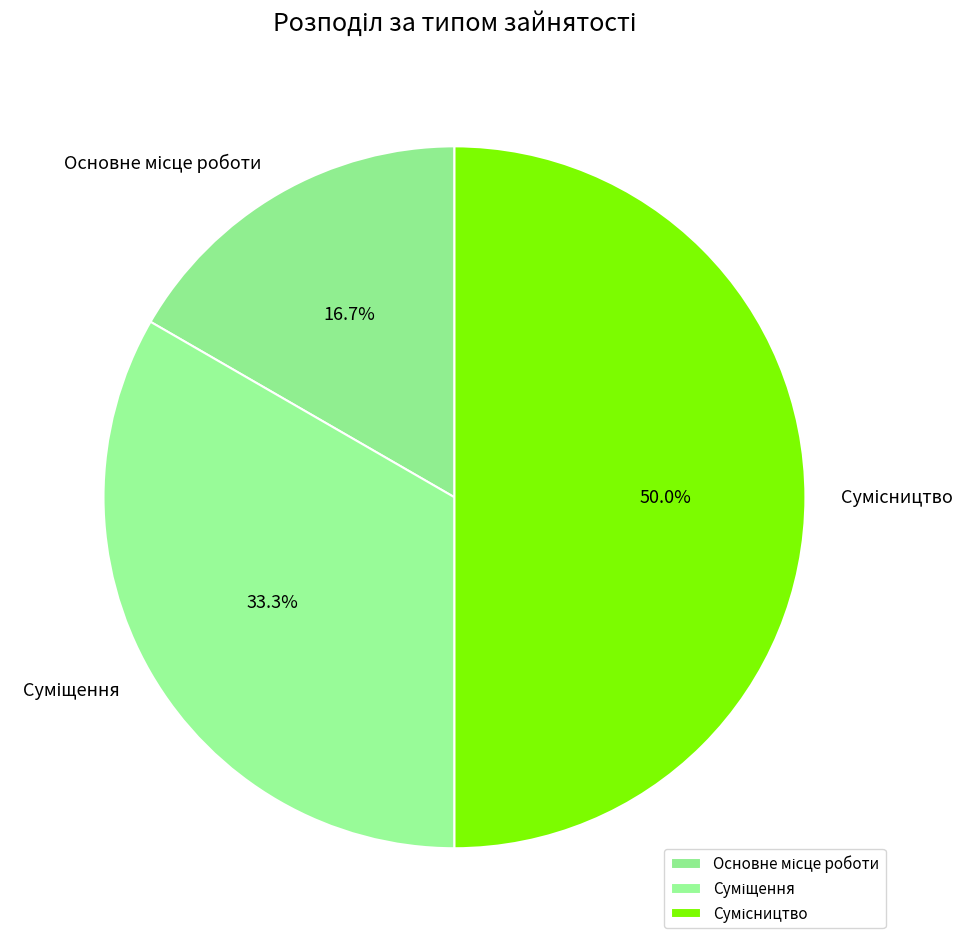

To the nearest percent, what is the average slice percentage?

33%